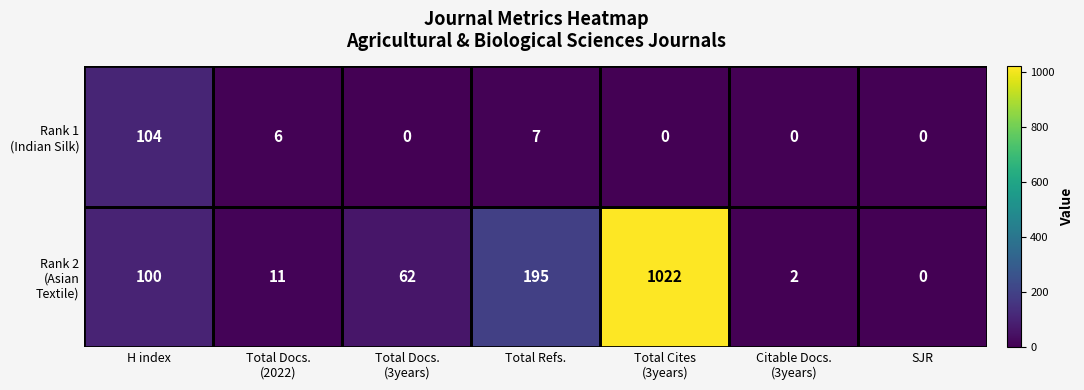

What is the maximum value shown in the chart?

1022